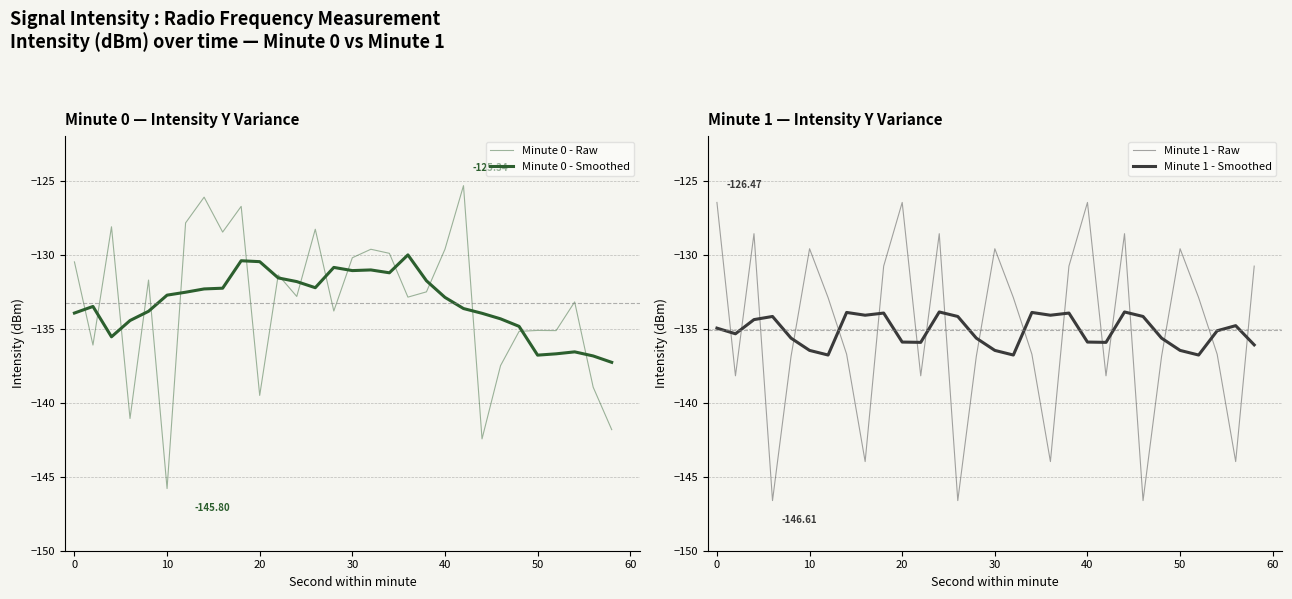

What is the value of the Minute 1 - Raw point at the 23rd from the left?

-128.6